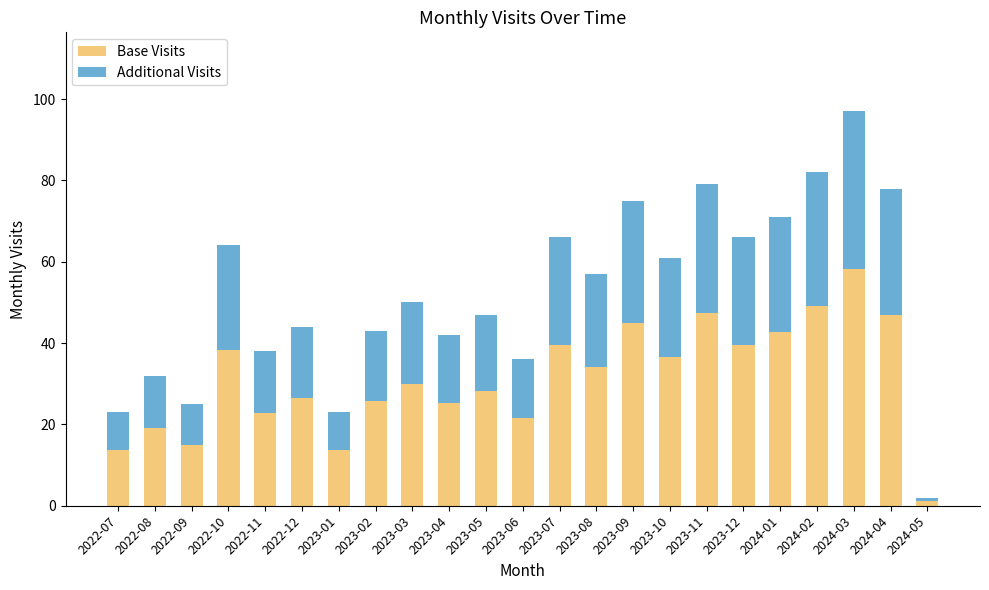

Which category has the highest value in the Base Visits series?

2024-03